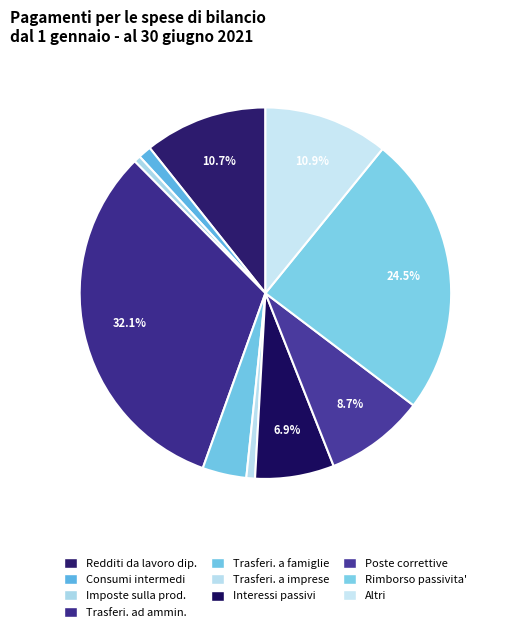

Count the number of slices in the pie.

10